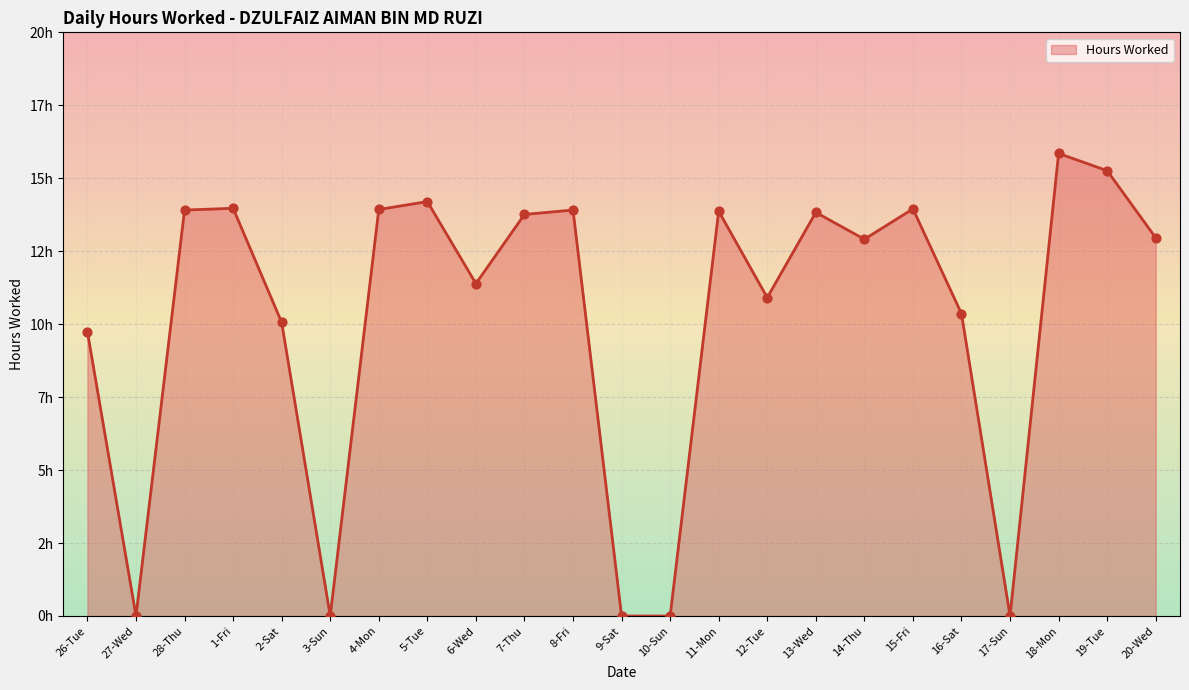

What is the ratio of the value at 12-Tue to the value at 4-Mon?

0.8